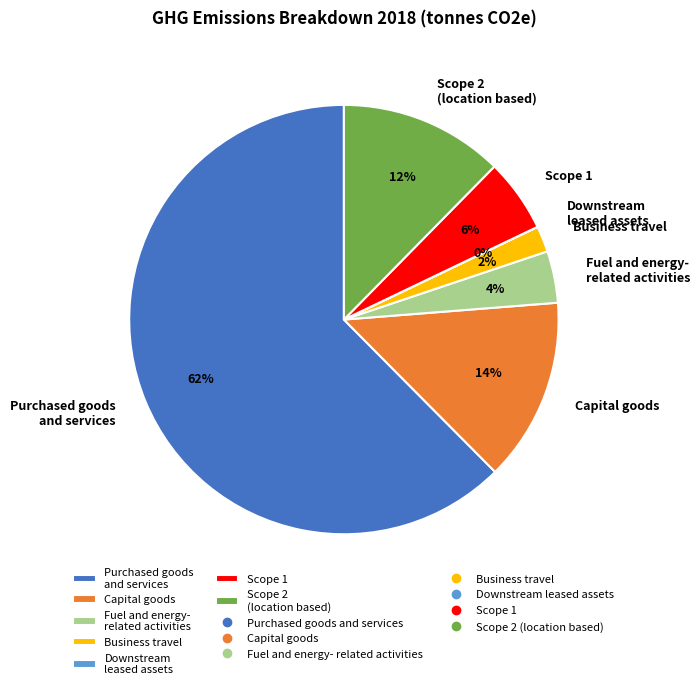

Combined, do Fuel and energy- related activities and Scope 2 (location based) account for over 50%?

No